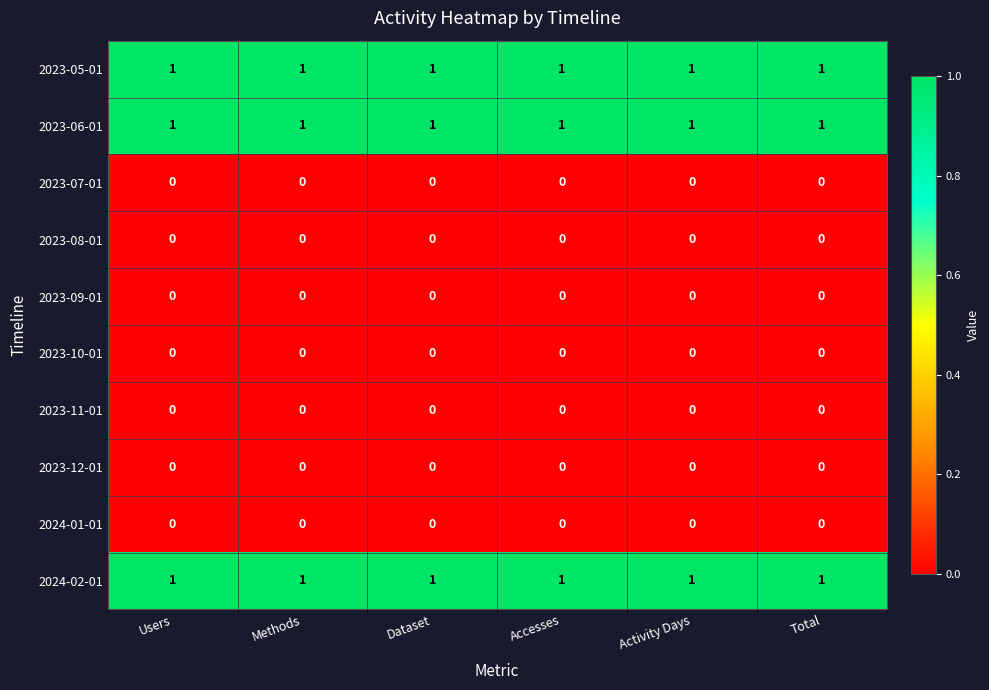

The 2024-02-01 series shows 1 at Total. True or false?

True